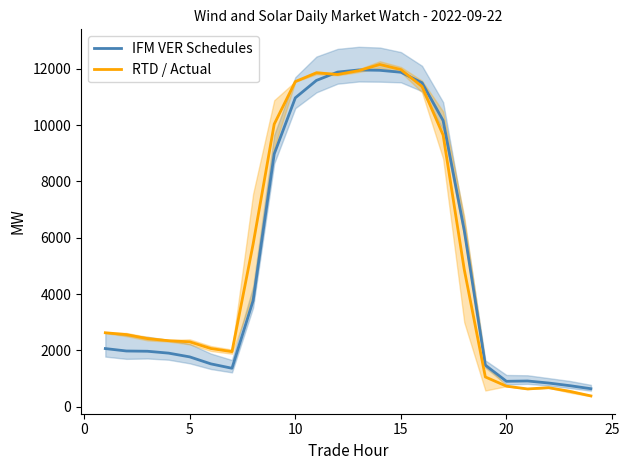

What is the approximate value of IFM VER Schedules at 10?

10969.9